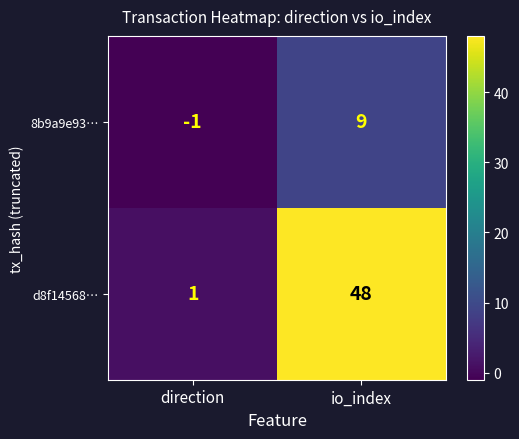

What is the greatest value displayed?

48